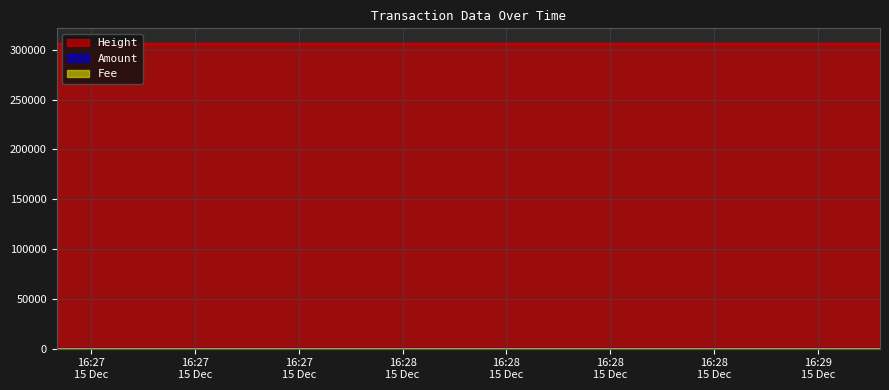

Which category has the lowest value across all series?

2016-12-15 16:29:09